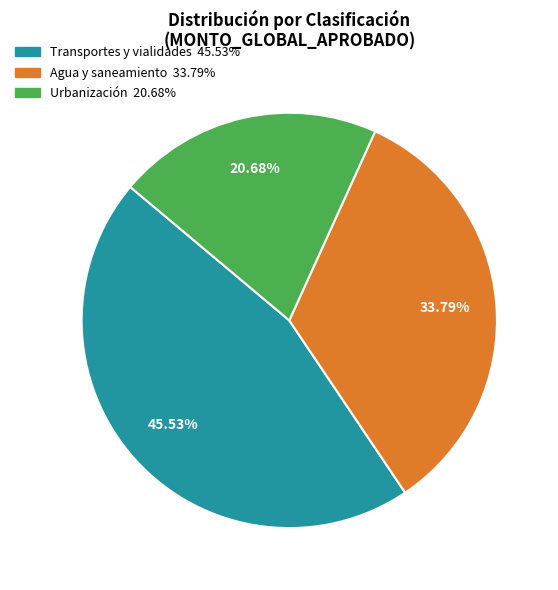

How many slices are in this pie chart?

3